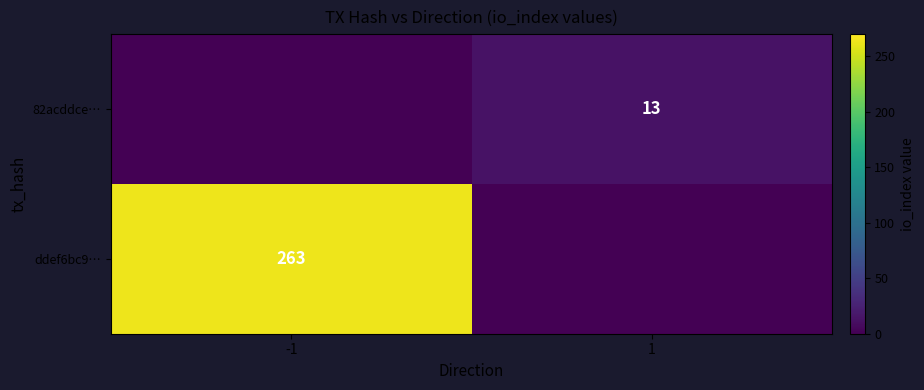

Is it true that 82acddce… equals 6 at 1?

False